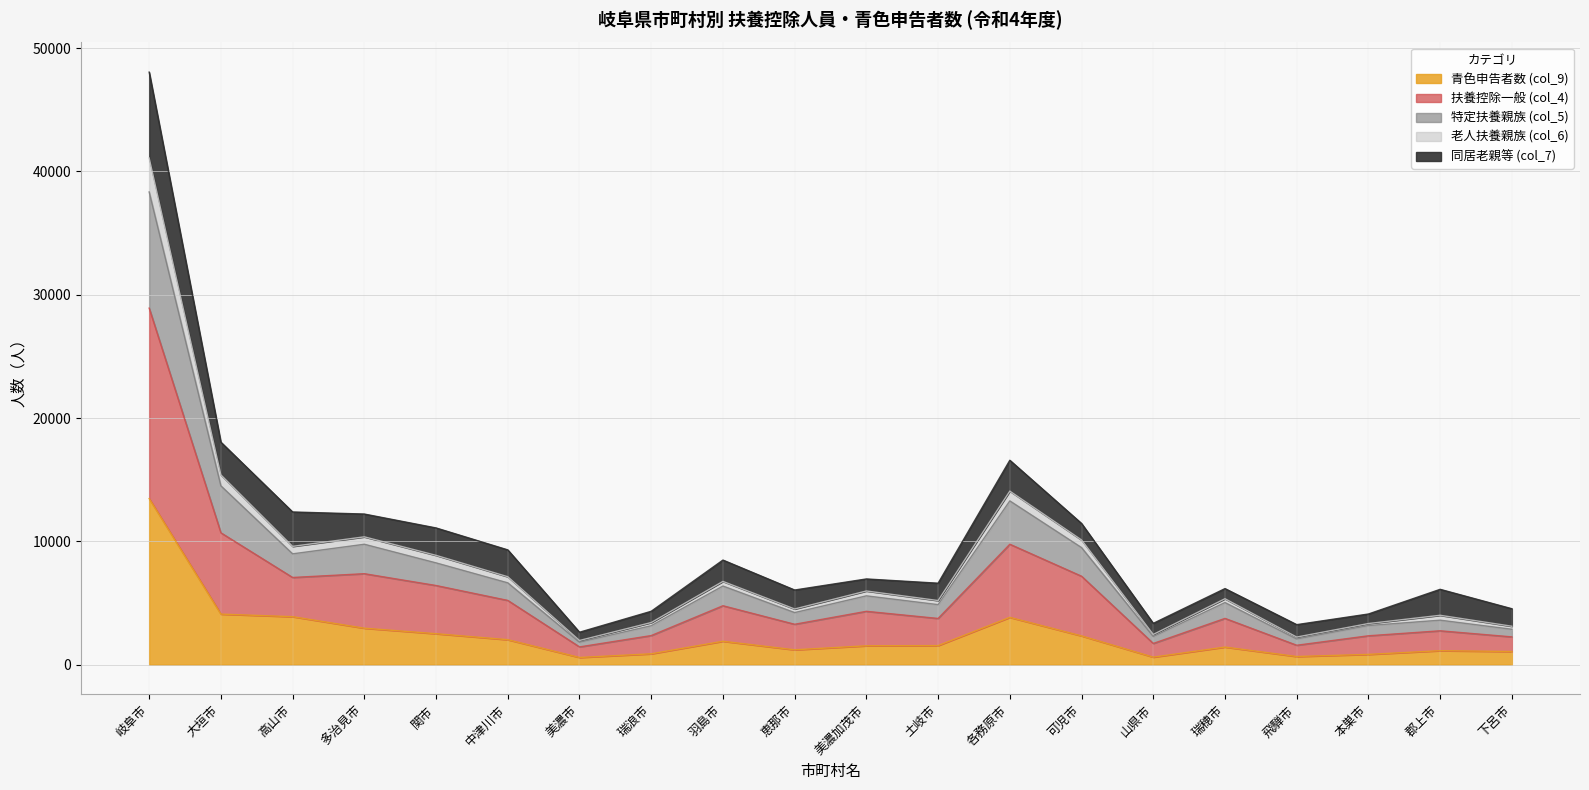

Where is the first local minimum for 扶養控除一般 (col_4)?

高山市